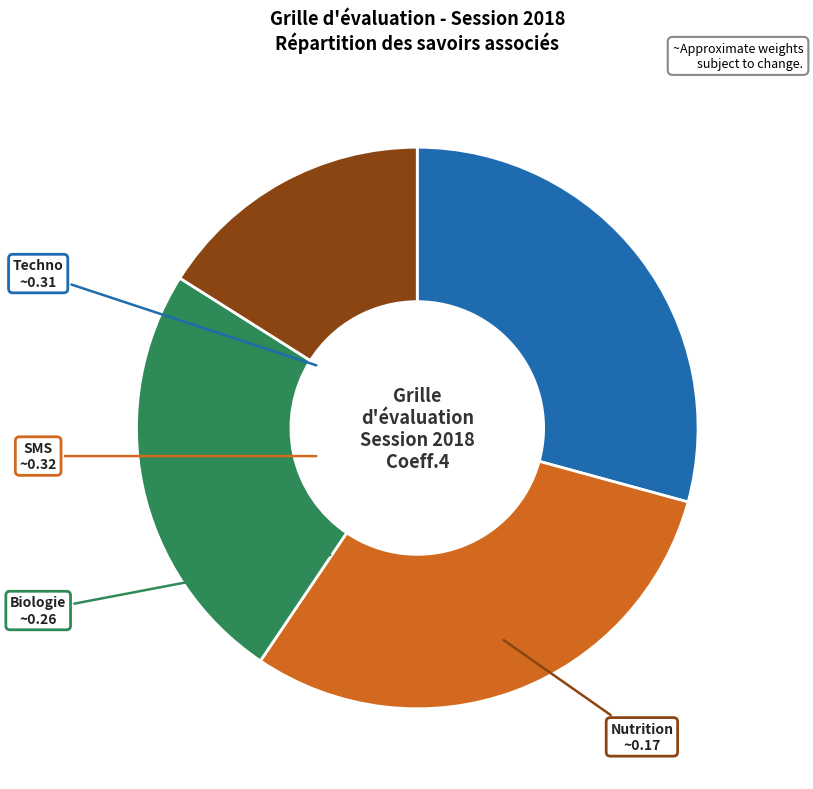

What is the largest slice in the pie chart?

SMS